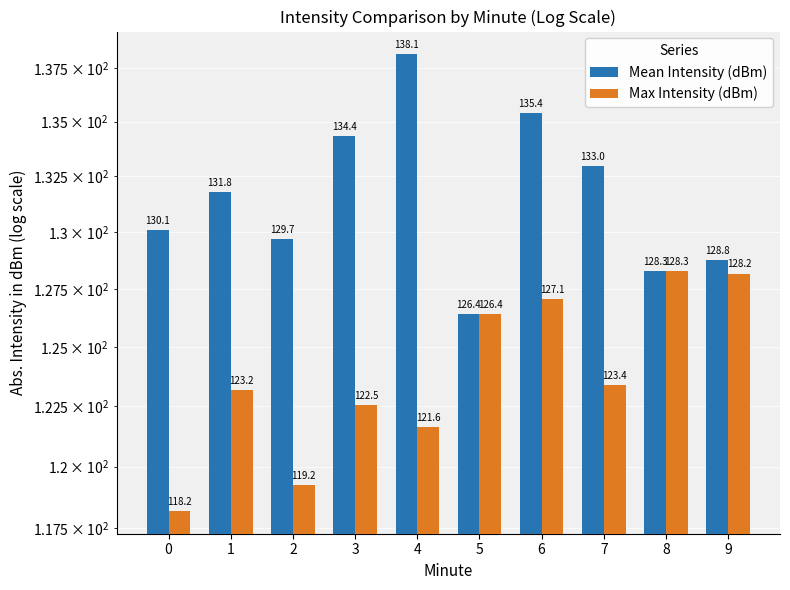

What is the difference between the second highest and minimum values in the Mean Intensity (dBm) series?

9.0